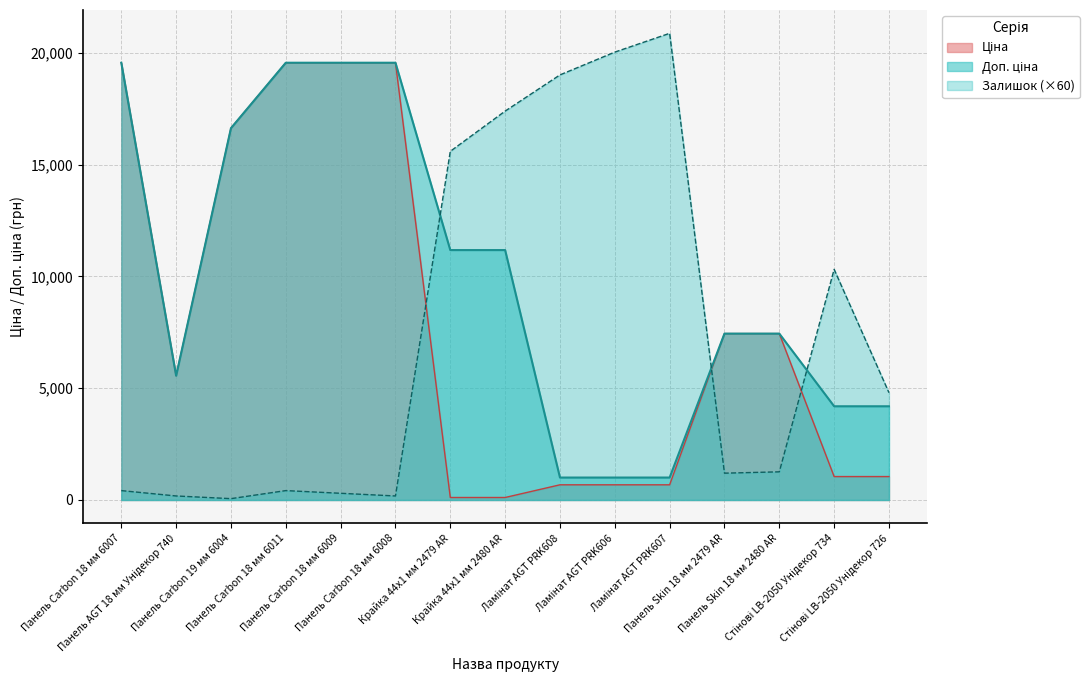

What are all the series names shown in the legend?

Ціна, Доп. ціна, Залишок